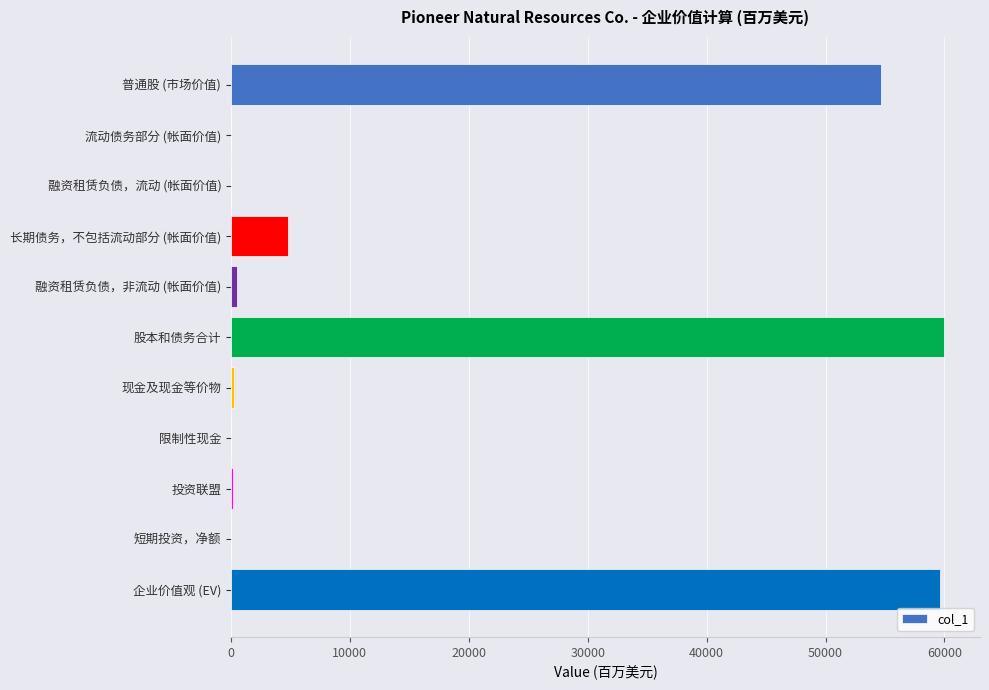

How many distinct data groups are displayed?

1